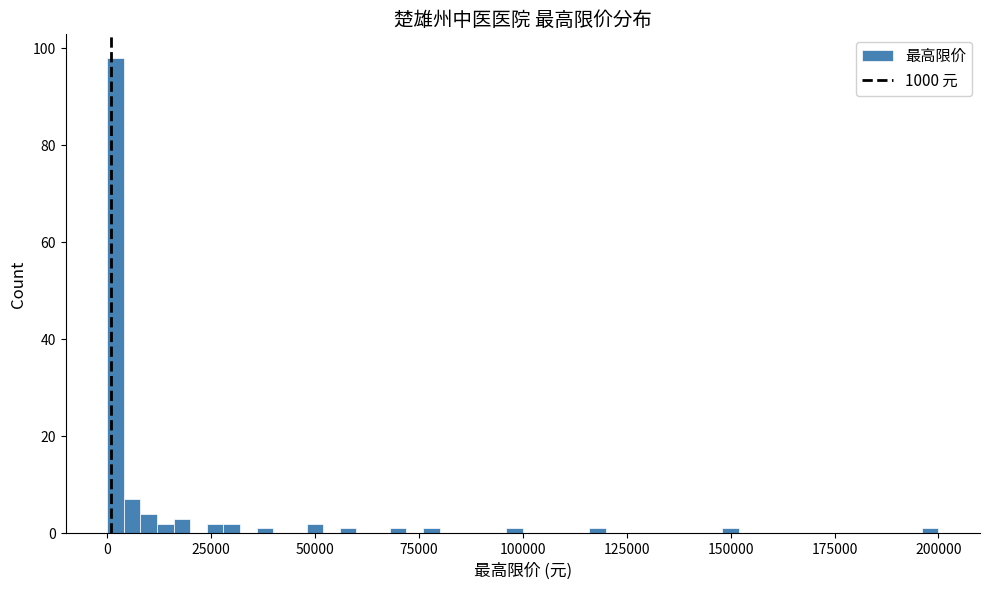

Read against the x-axis, roughly where is the centre of the tallest bar?

0